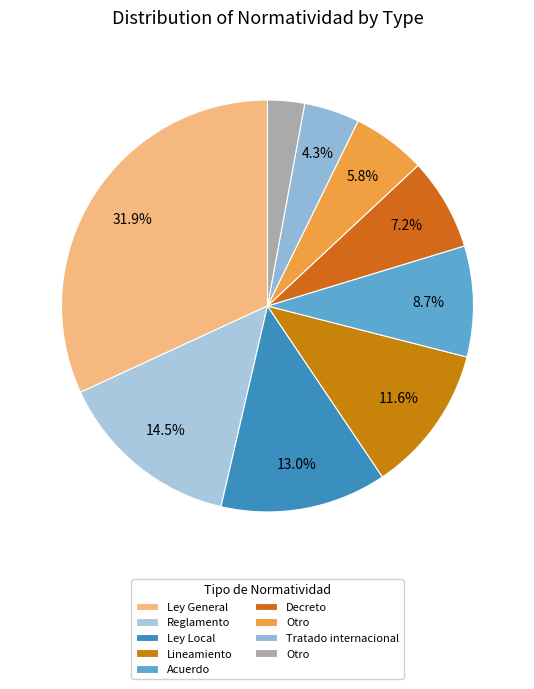

To the nearest percent, what is the difference between the largest and smallest slice percentages?

29%